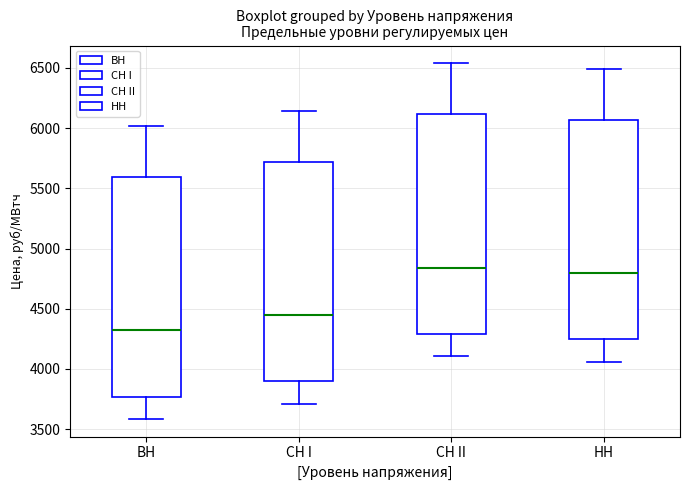

Reading left to right, transcribe this box plot: for each box, give where its median line is, the range the box spans, and where its two whiskers end, as read against the y-axis. The values are not printed on the chart, so give them approximately, as read against the axis.

ВН: median 4300, box 3750 to 5600, whiskers 3600 to 6000
СН I: median 4450, box 3900 to 5700, whiskers 3700 to 6150
СН II: median 4850, box 4300 to 6100, whiskers 4100 to 6550
НН: median 4800, box 4250 to 6050, whiskers 4050 to 6500